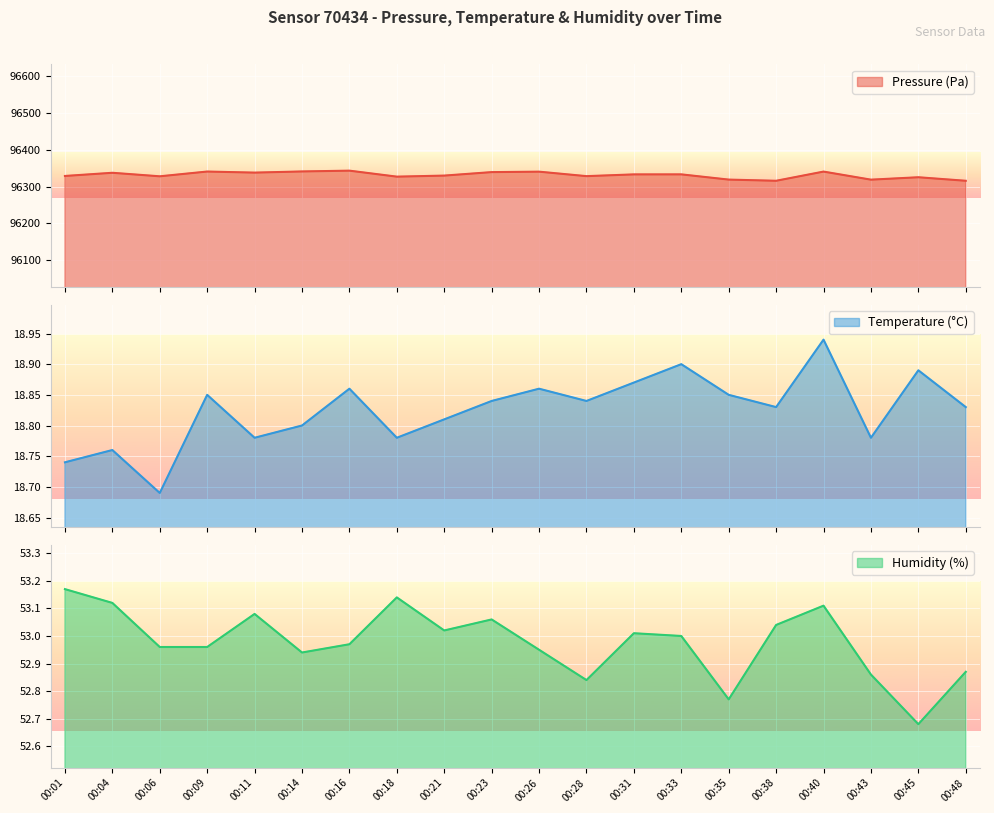

What is the difference between the maximum and second lowest values in the temperature series?

0.2